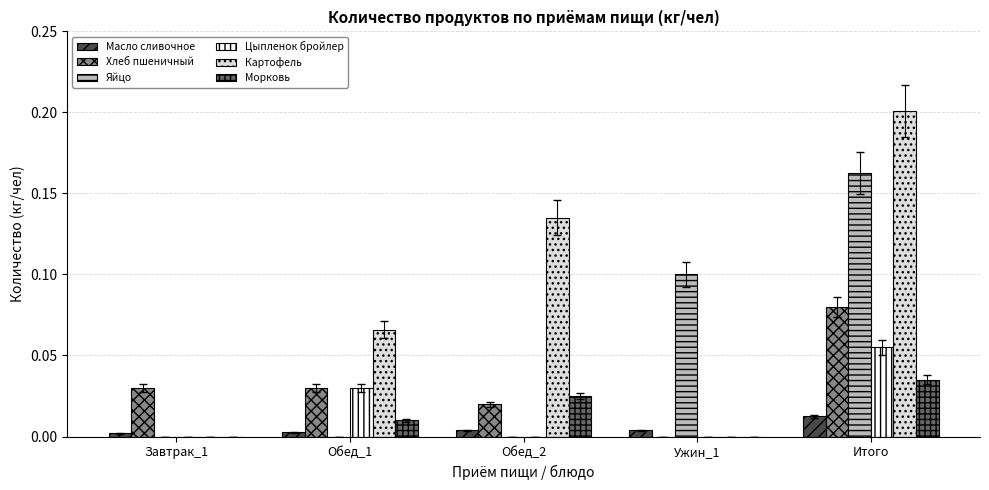

How many distinct data groups are displayed?

6